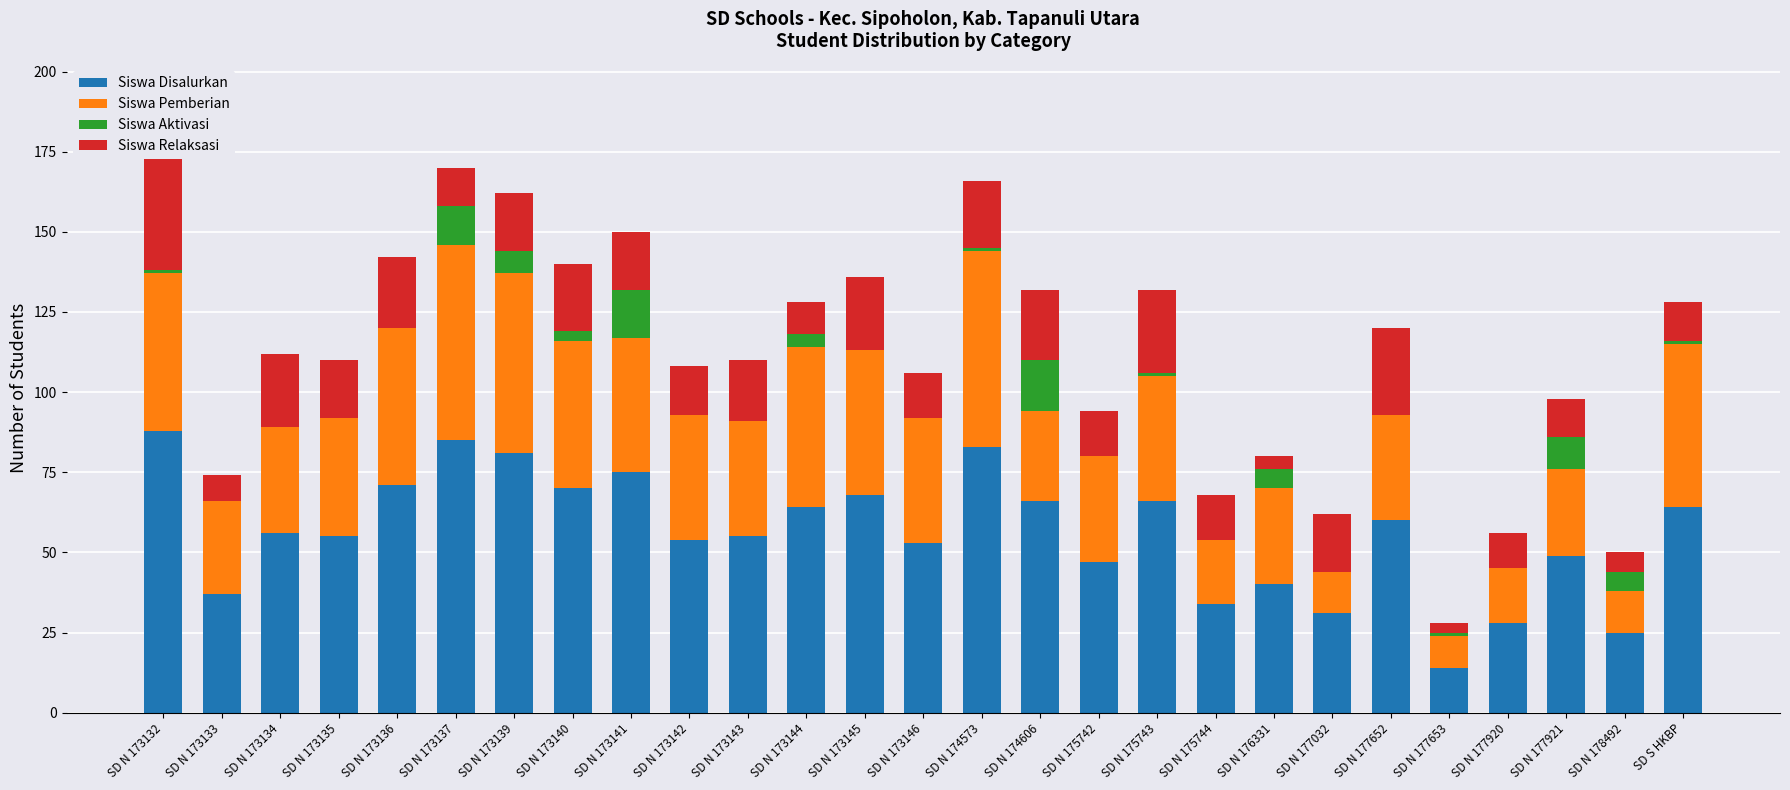

At which category is the sum across all series the highest?

SD N 173132